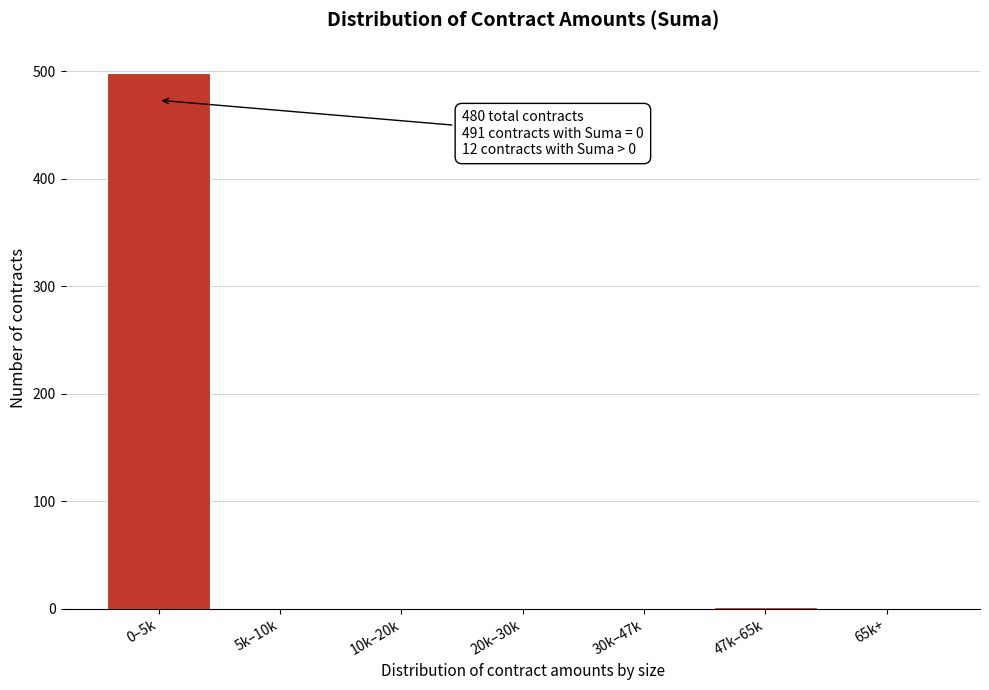

What is the sum of all values?

503